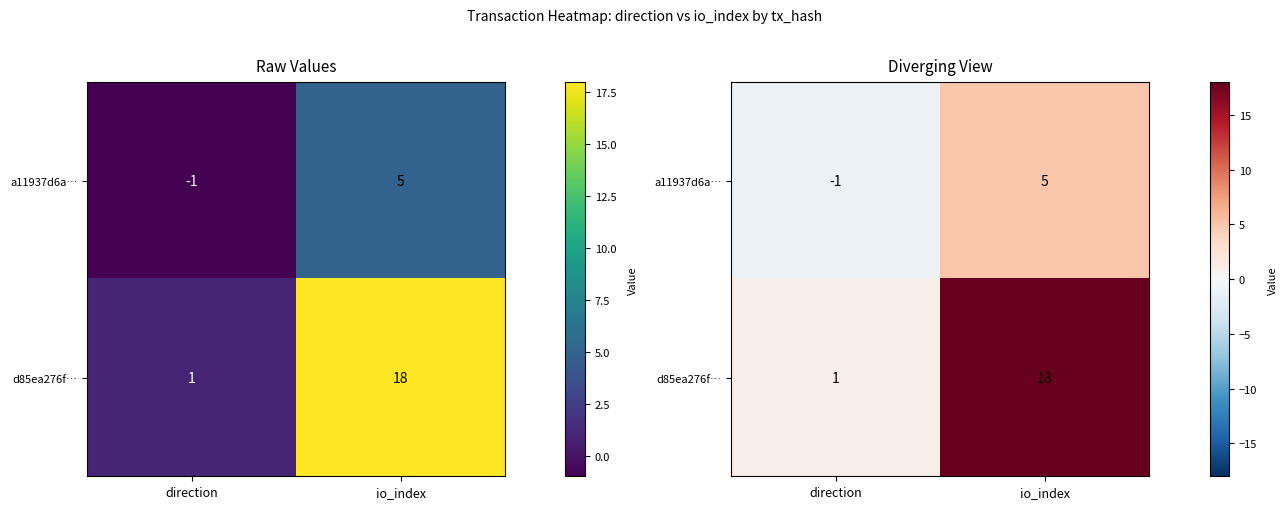

True or false: d85ea276f… has a value of 0 at direction.

False